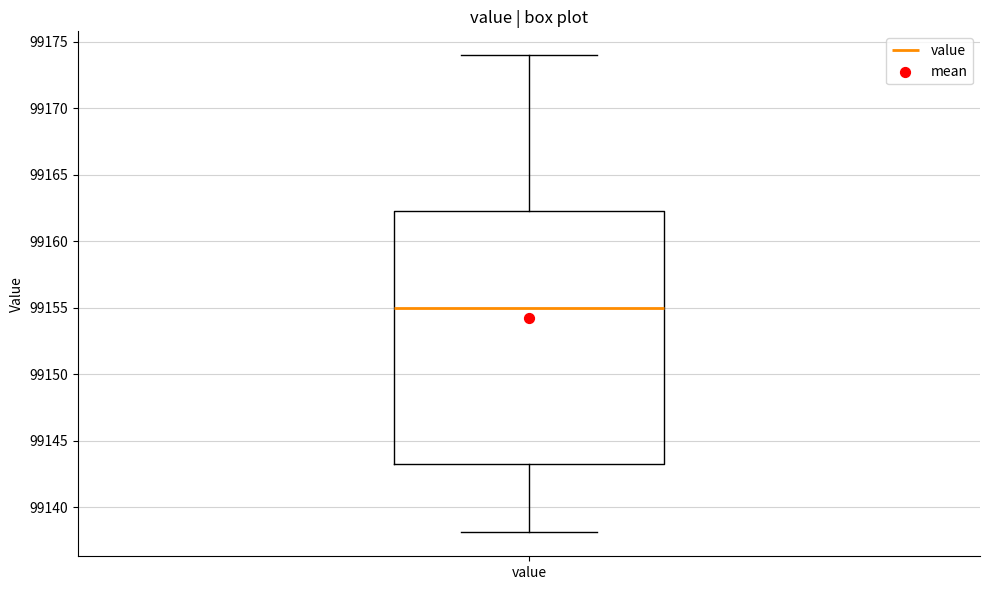

Transcribe this box plot: give where the median line is, the range the box spans, and where the two whiskers end, as read against the y-axis. The values are not printed on the chart, so give them approximately, as read against the axis.

median 99155.0, box 99143.5 to 99162.5, whiskers 99138.0 to 99174.0